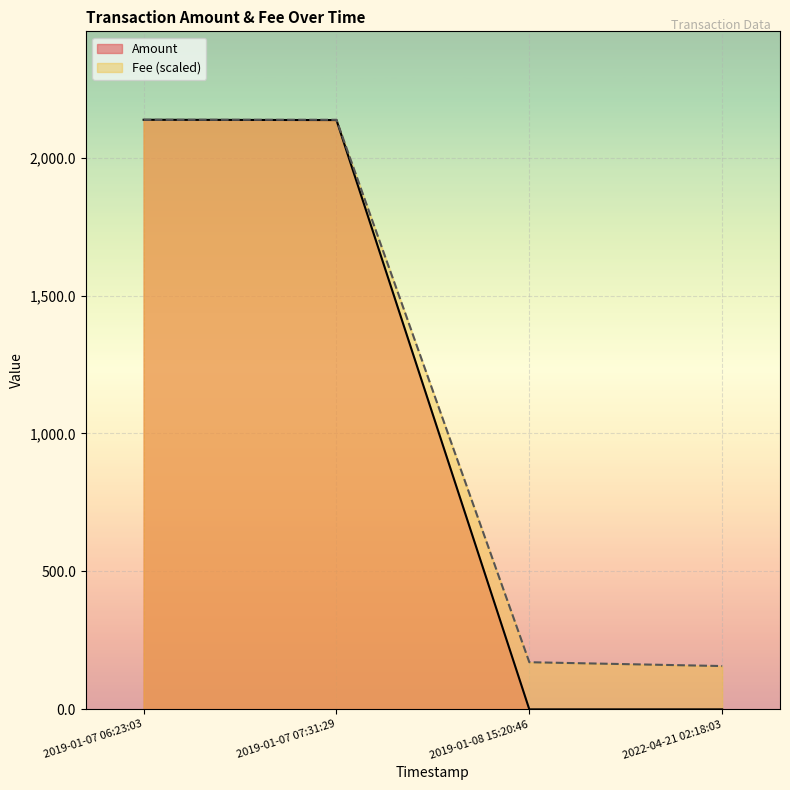

Which series changed the most between 2019-01-07 07:31:29 and 2022-04-21 02:18:03?

Amount